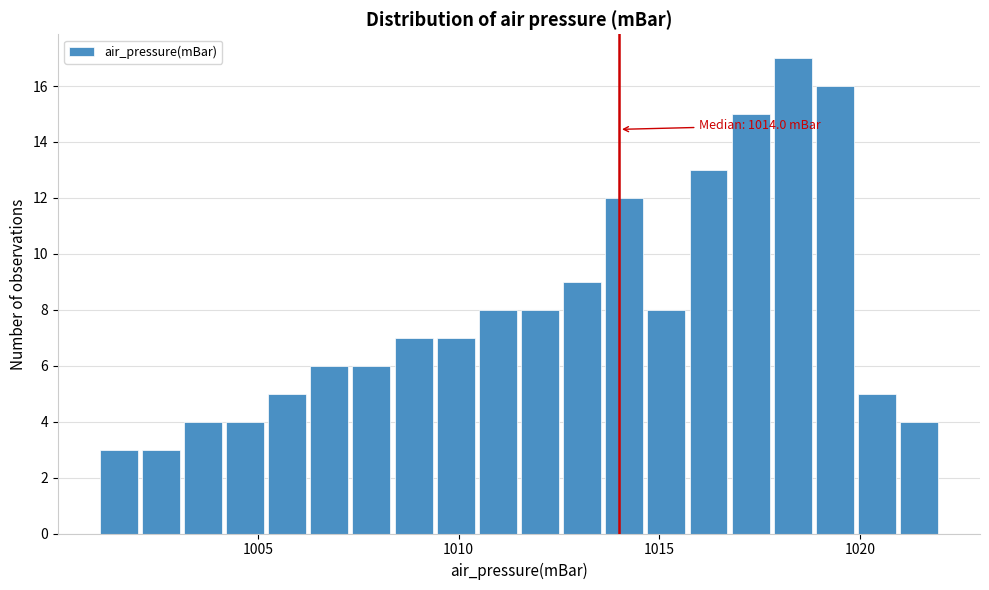

Read against the x-axis, roughly where is the centre of the tallest bar?

1018.5